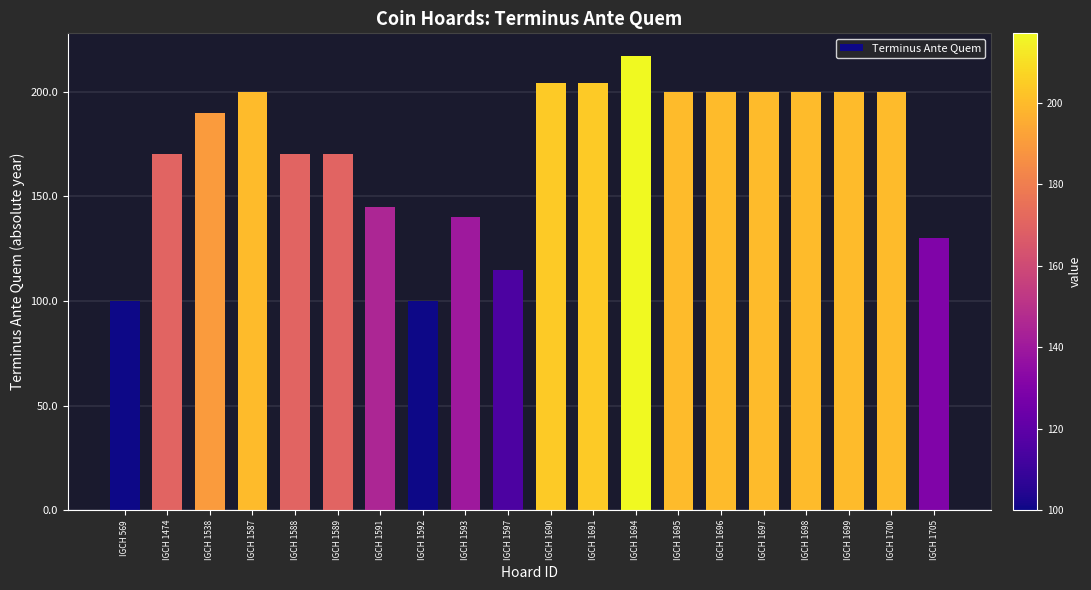

Which category has the highest value across all series?

IGCH 1694